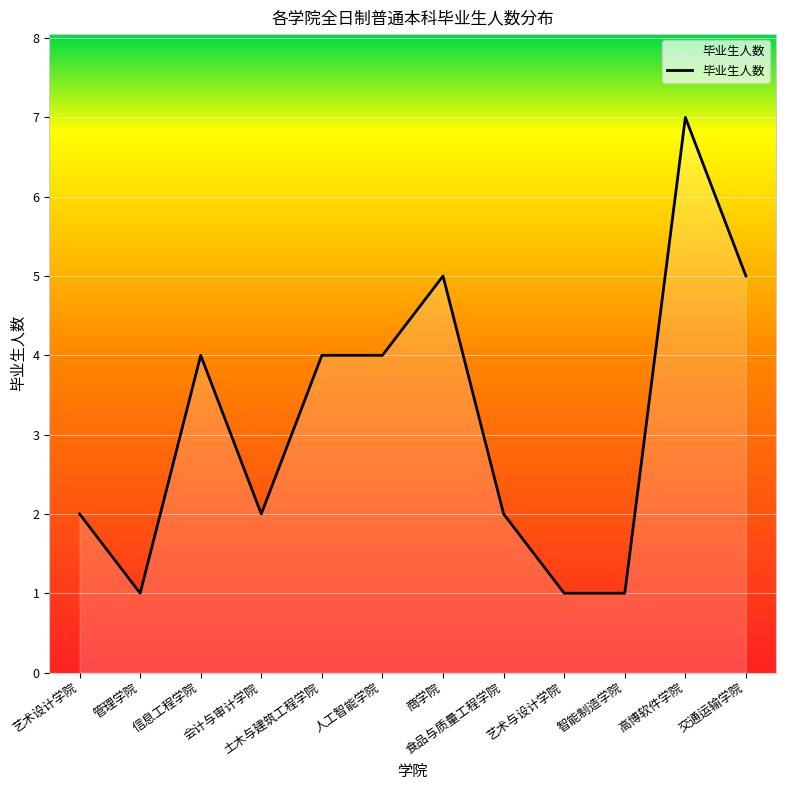

Which has a higher value, 交通运输学院 or 会计与审计学院?

交通运输学院